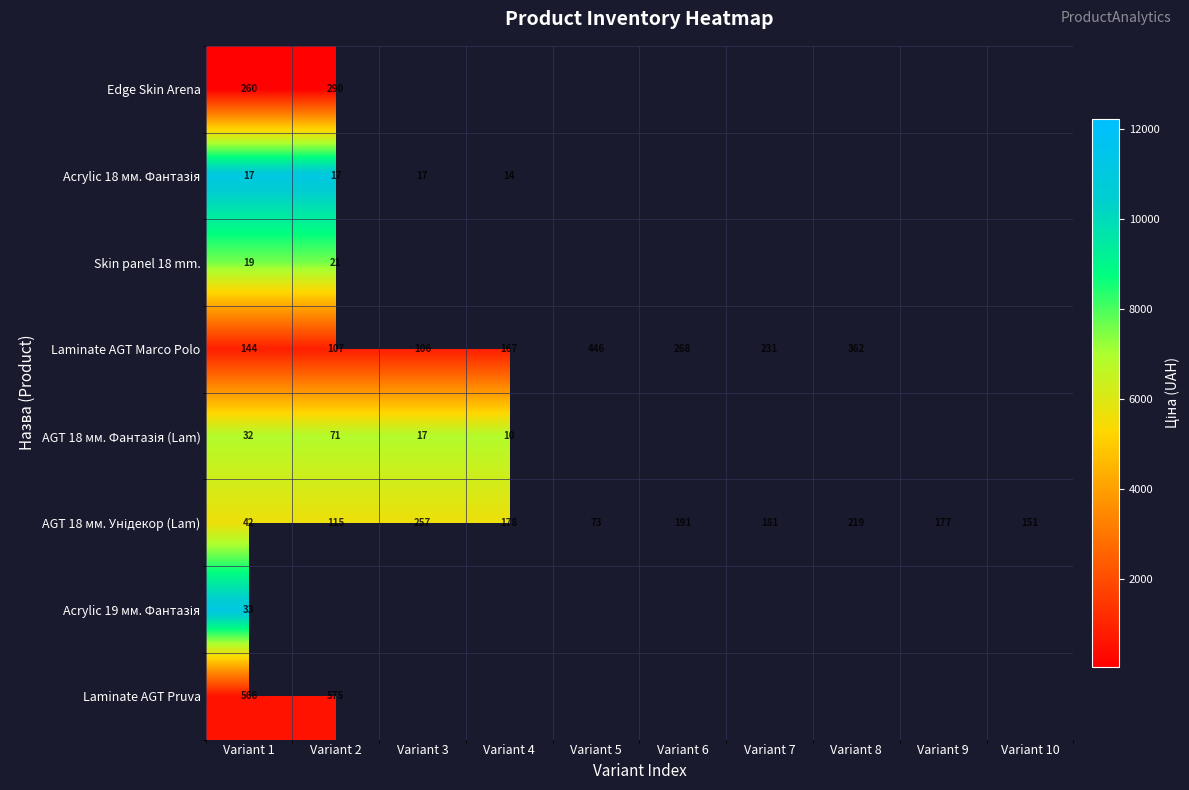

What is the greatest value displayed?

11113.6